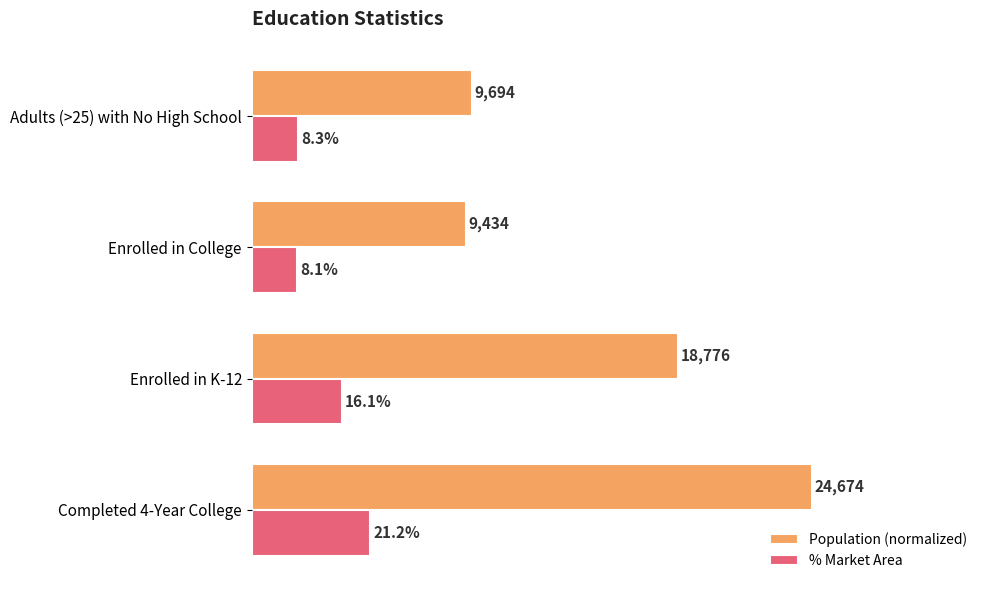

What are all the series names shown in the legend?

Population (normalized), % Market Area